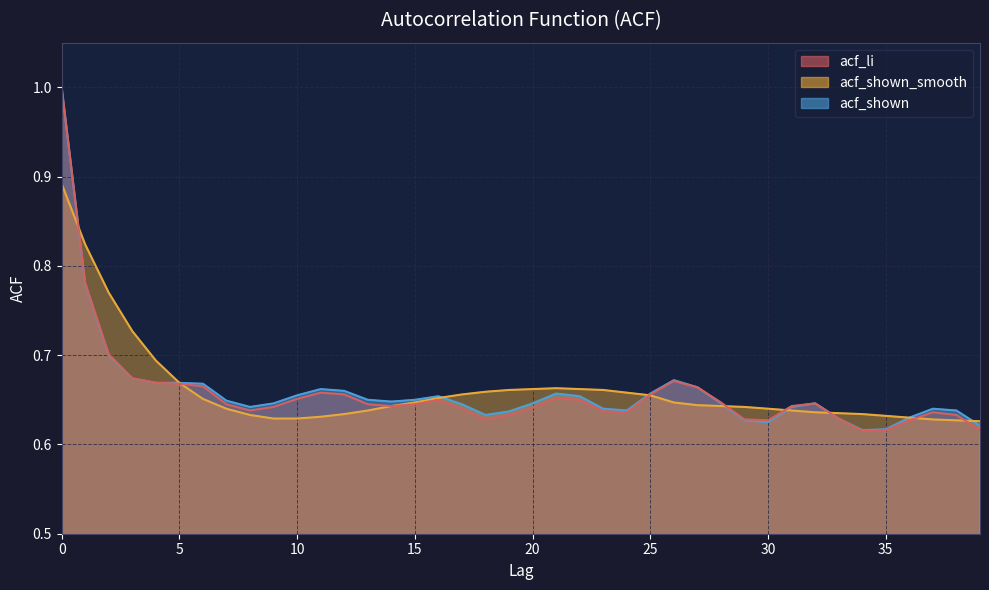

What is the value of the acf_li point at the 14th from the left?

0.6